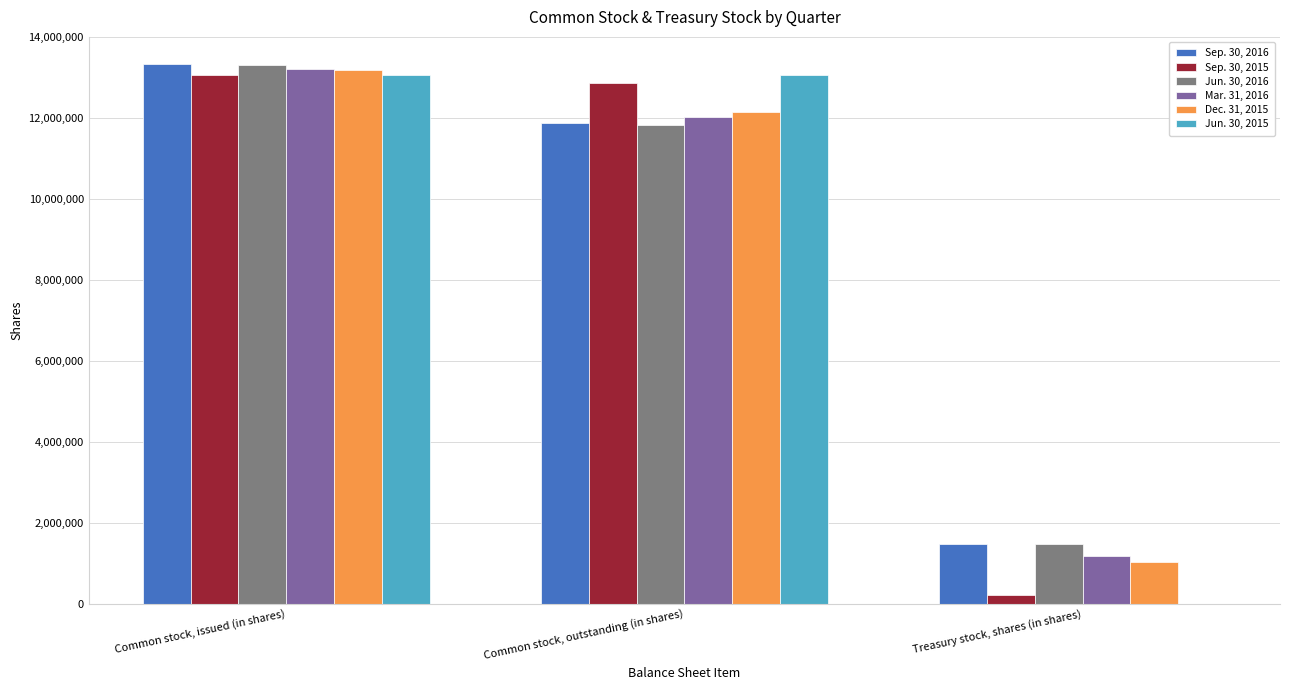

At which label does Mar. 31, 2016 first exceed 12011476?

Common stock, issued (in shares)